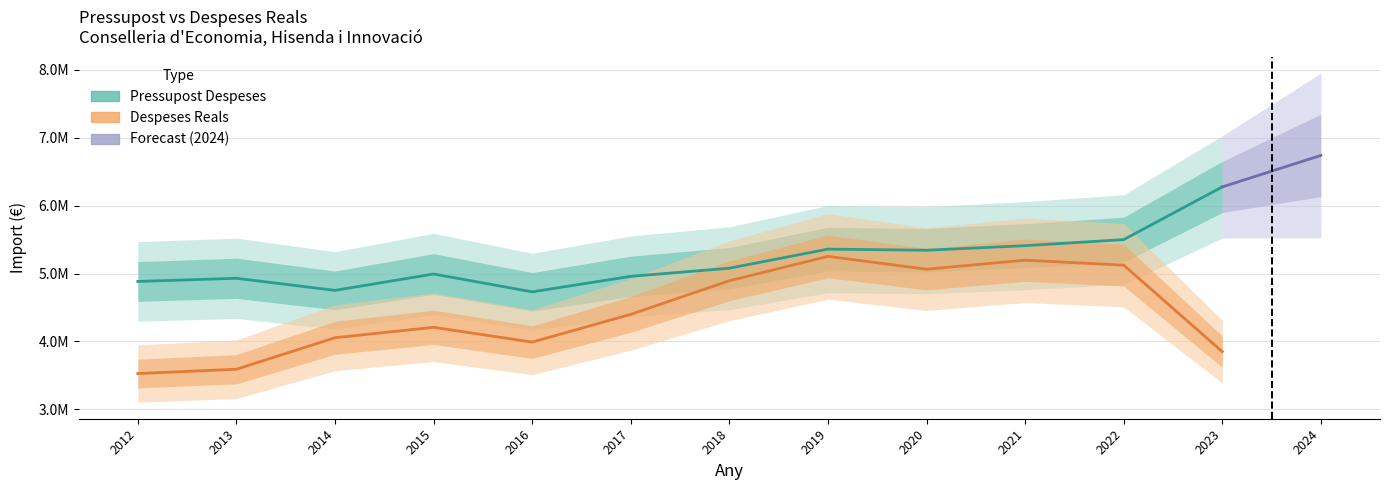

The value of Despeses Reals at 2020 is 5063683.0. True or false?

True